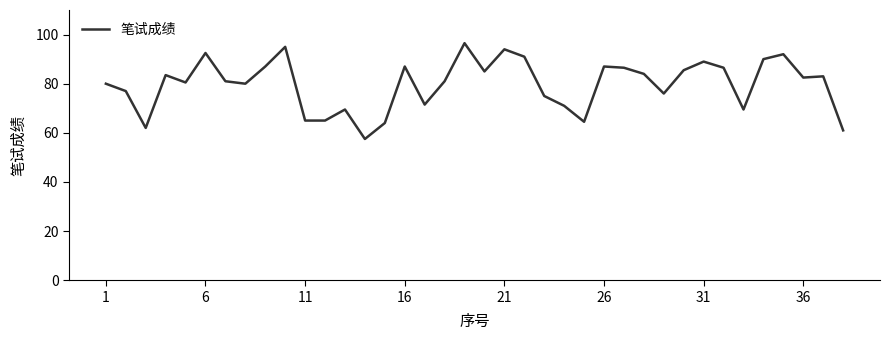

What is the difference between the maximum and minimum values?

39.0